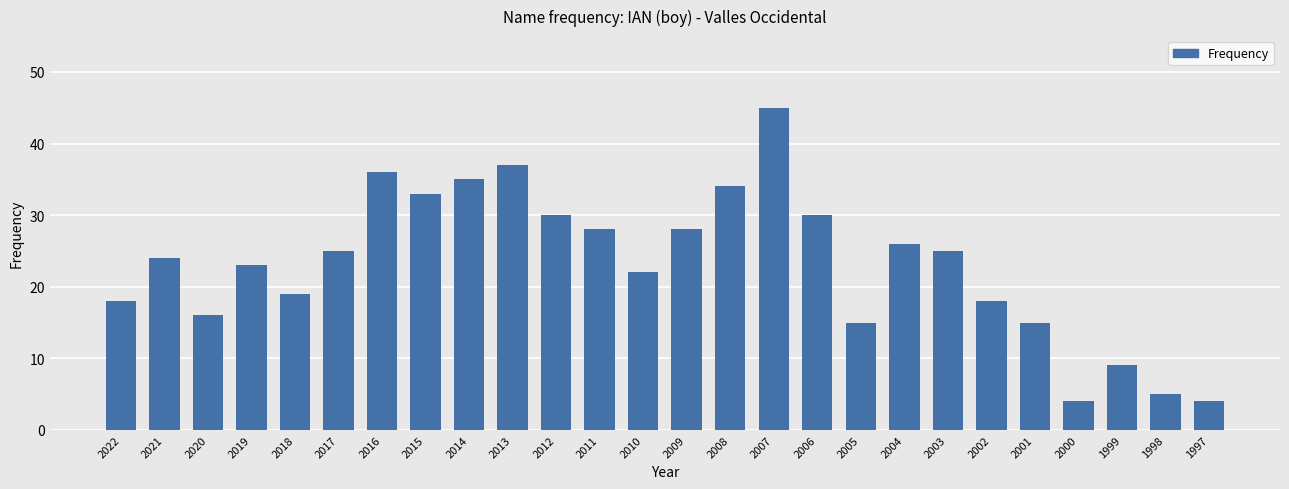

What is the minimum value shown in the chart?

4